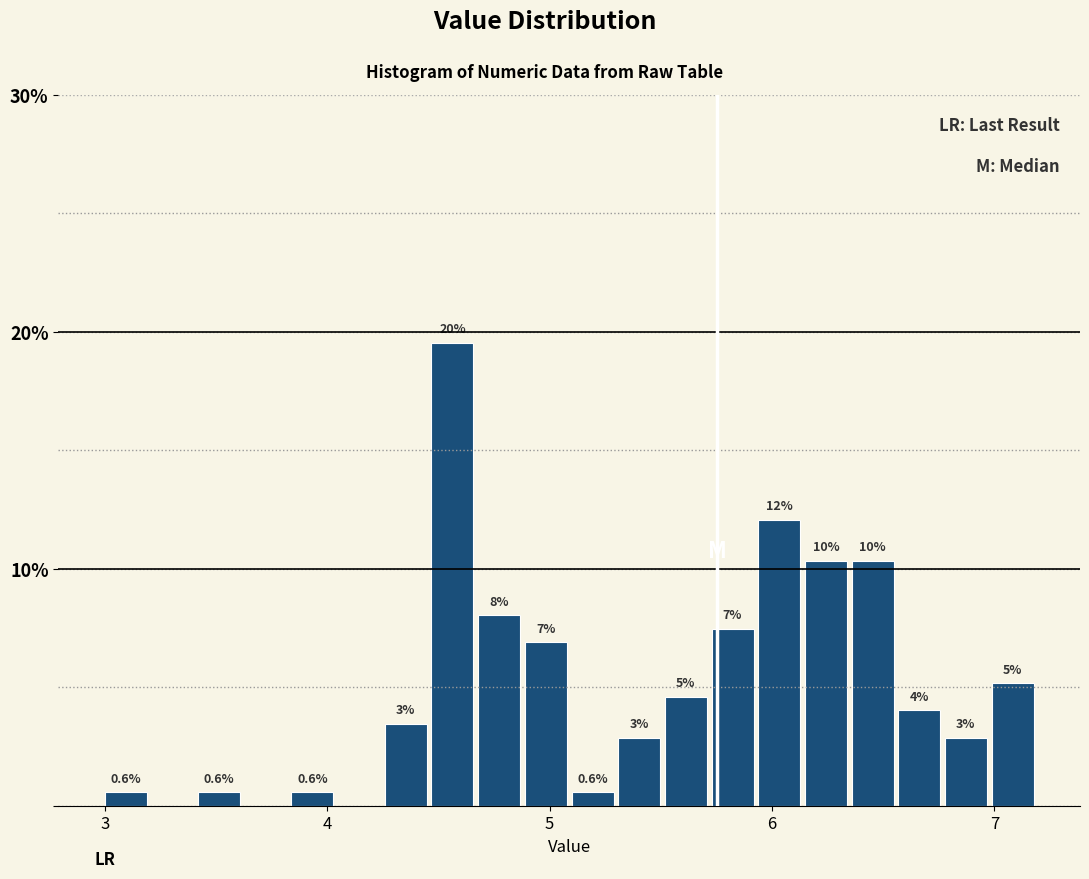

Read against the x-axis, roughly where is the centre of the tallest bar?

4.6